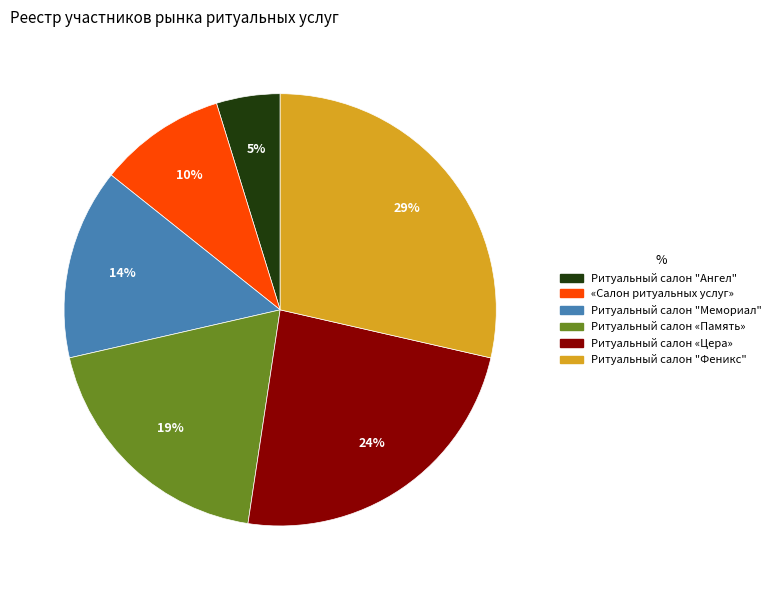

What is the smallest slice in the pie chart?

Ритуальный салон "Ангел"